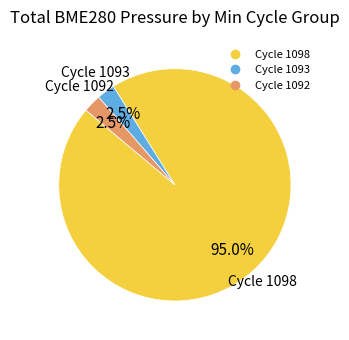

Count the number of slices in the pie.

3